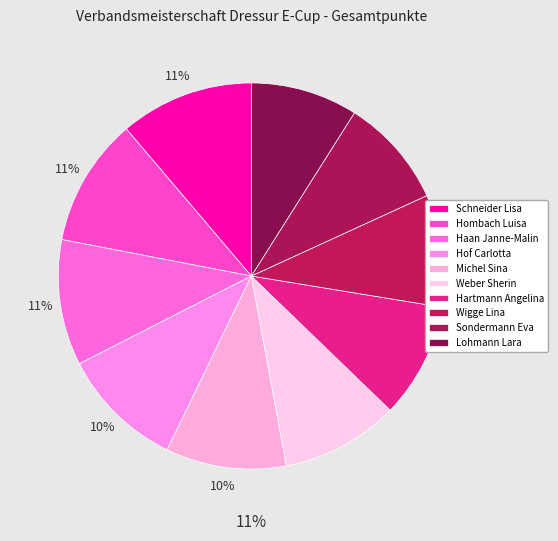

Does any single category account for the majority?

No